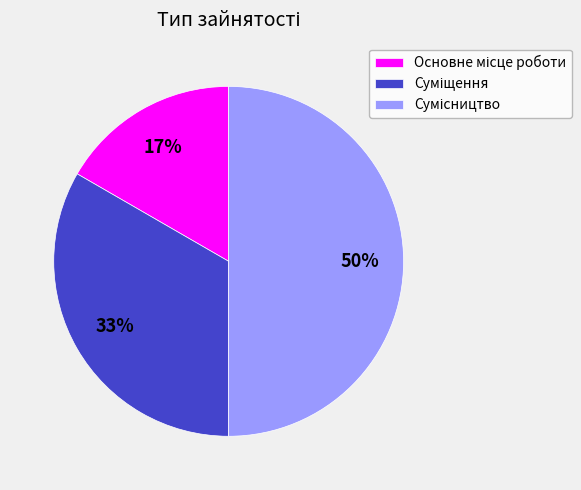

To the nearest percent, what is the difference between the largest and smallest slice percentages?

33%